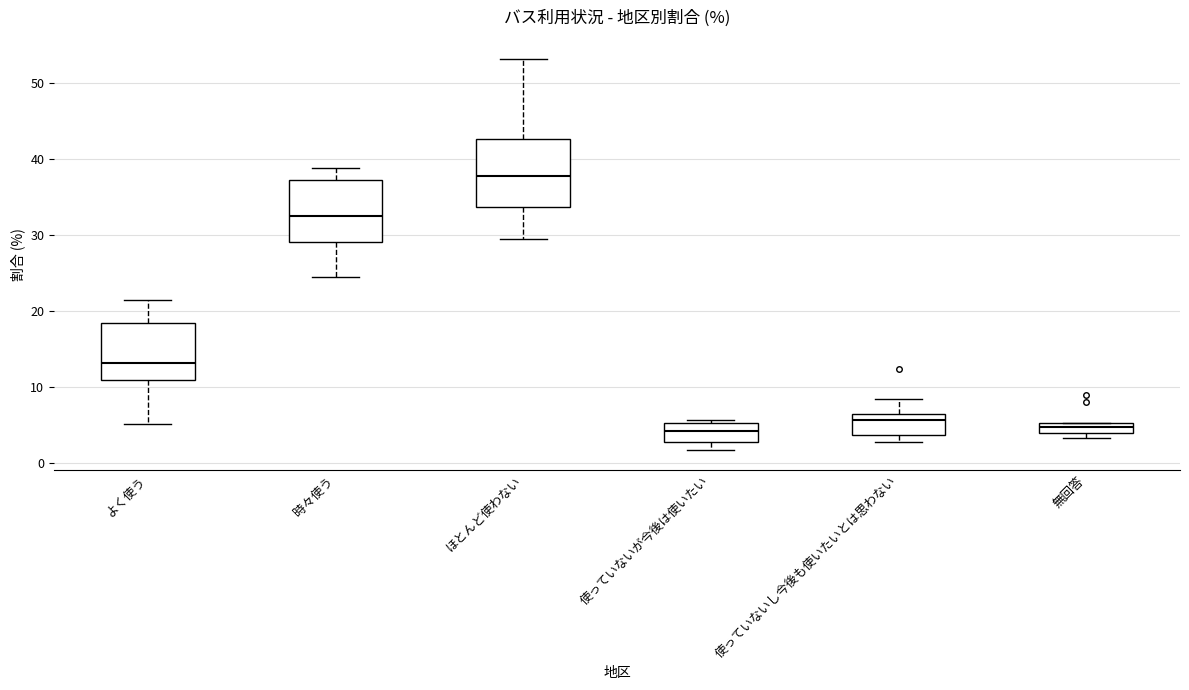

Where does the upper whisker of the box for ほとんど使わない end on the y-axis? The values are not printed on the chart, so give them approximately, as read against the axis.

53